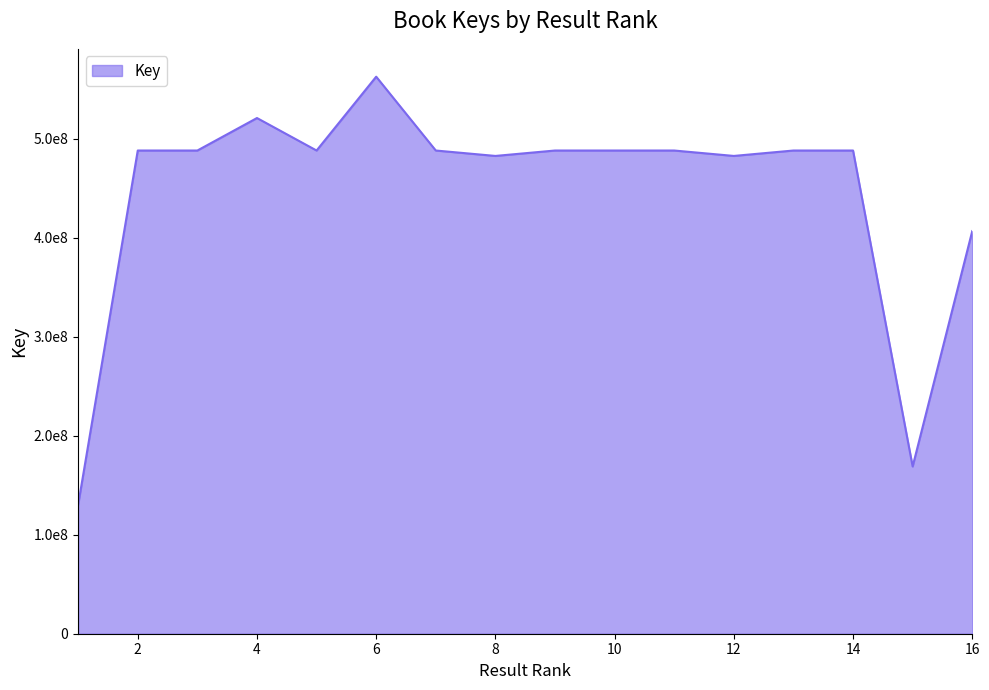

Rank the categories by value from lowest to highest.

1, 15, 16, 12, 8, 14, 13, 7, 10, 11, 9, 3, 2, 5, 4, 6